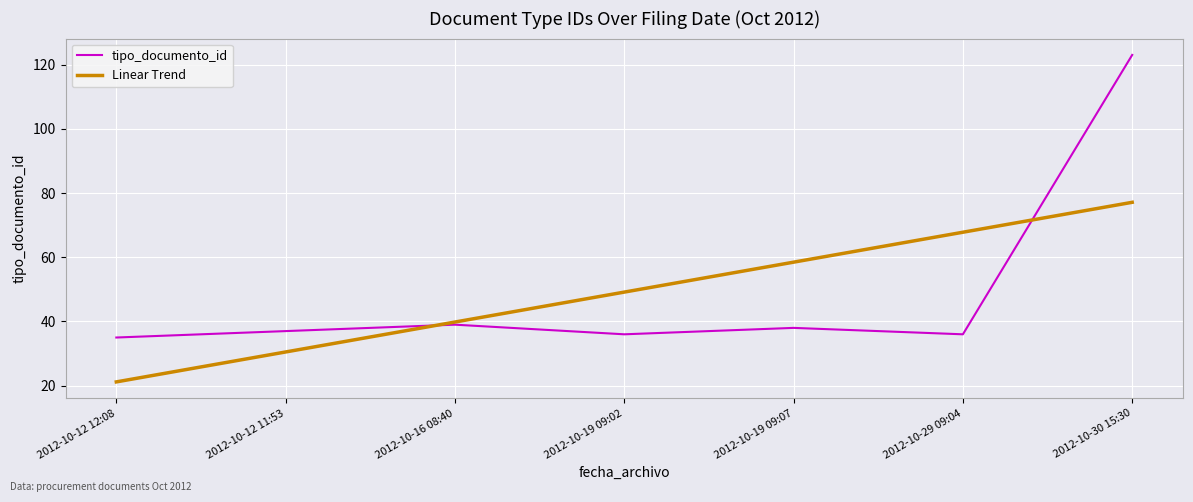

What is the highest value of the tipo_documento_id series?

123.0